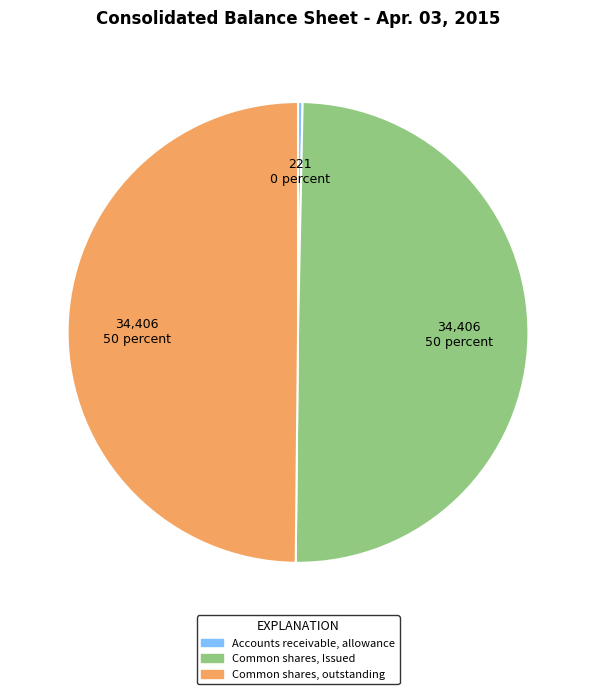

Which category has the smallest portion of the pie?

Accounts receivable, allowance